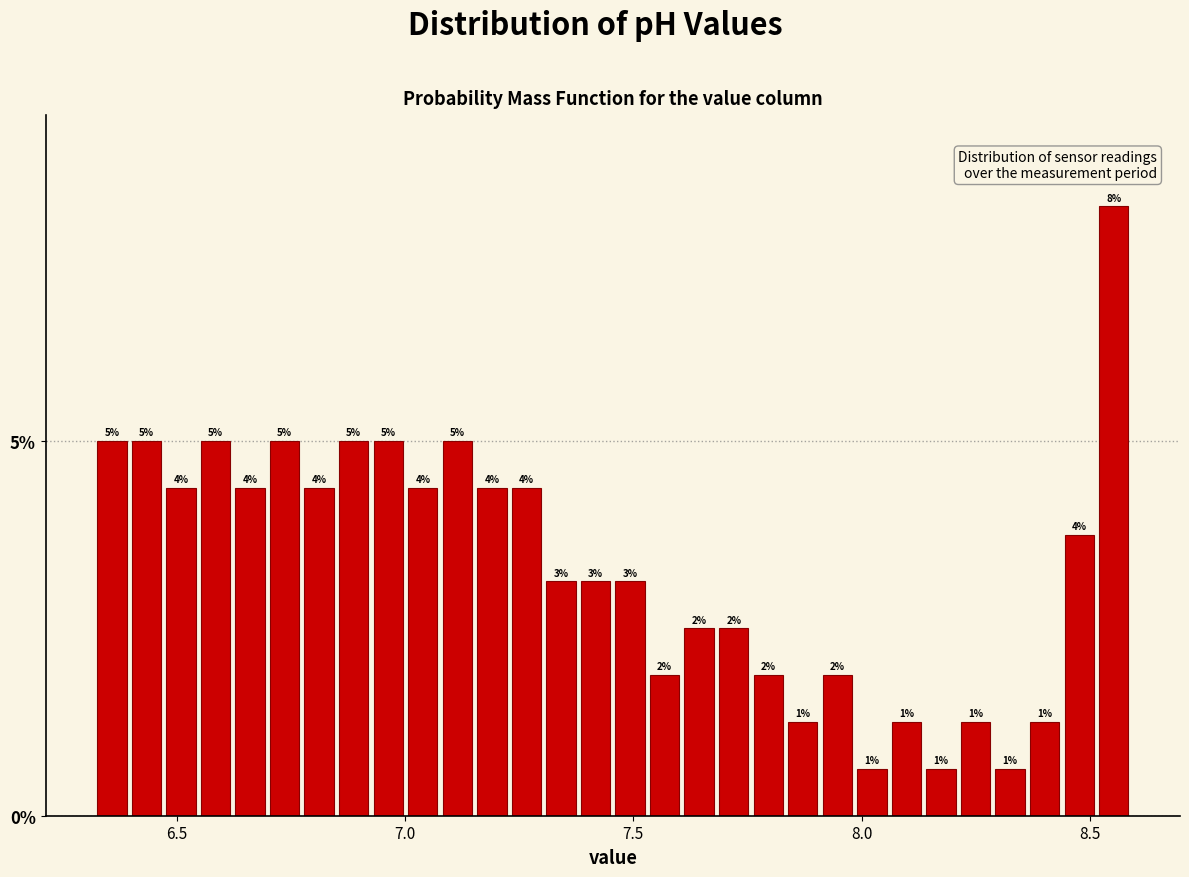

Read against the x-axis, roughly where is the centre of the tallest bar?

8.55